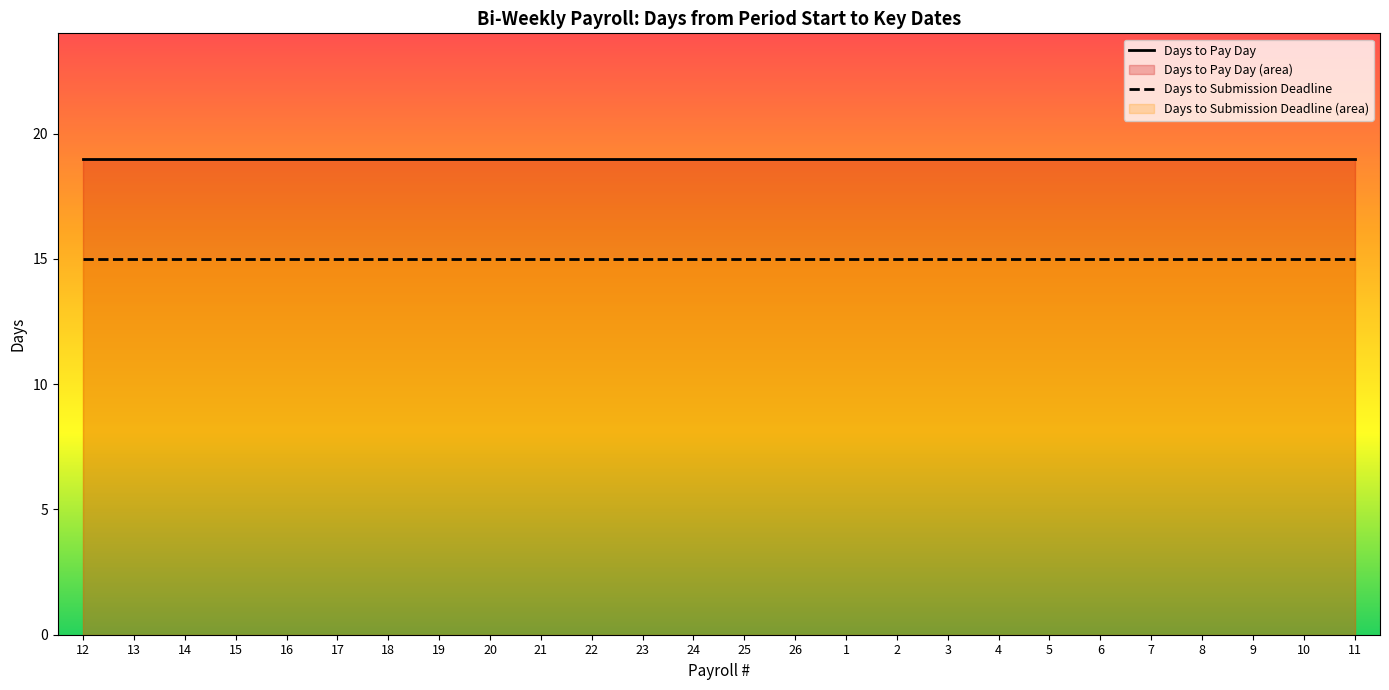

True or false: Days to Submission Deadline and Days to Pay Day cross at least once.

False